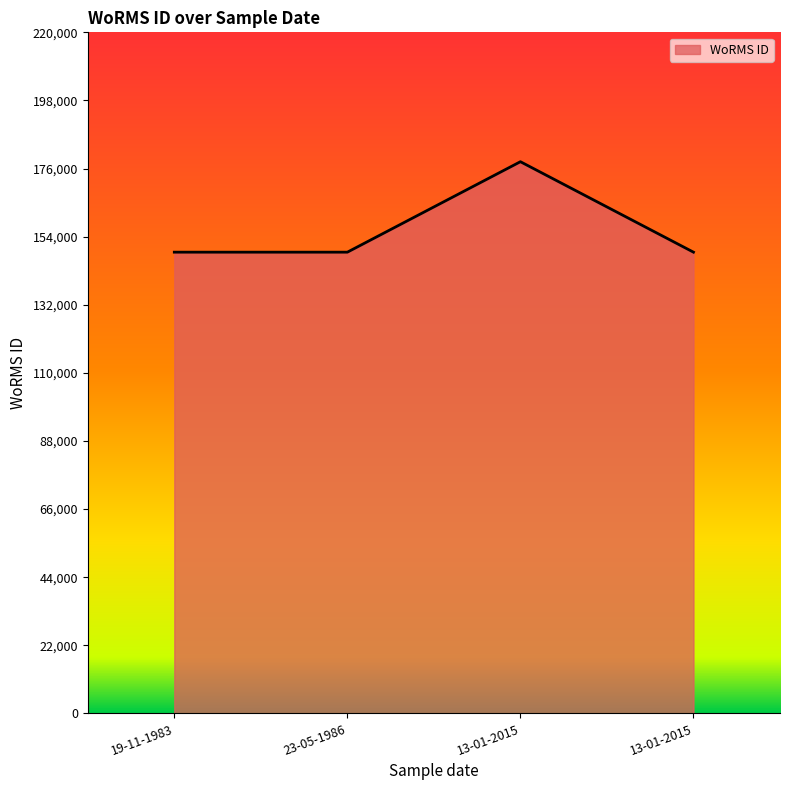

What is the difference between the values at 13-01-2015 and 13-01-2015?

29222